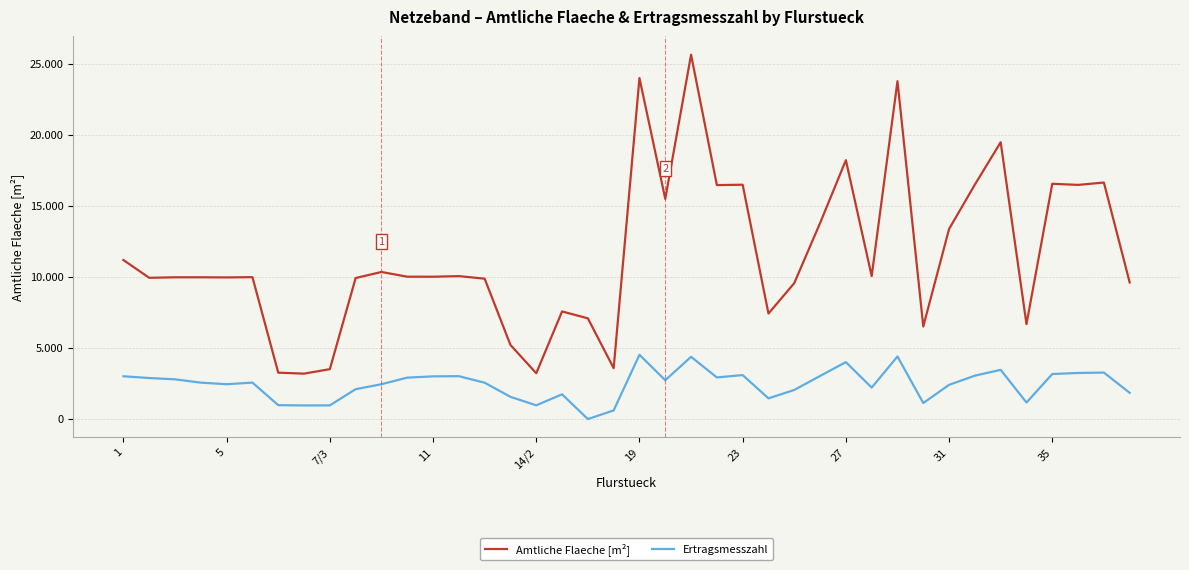

True or false: Ertragsmesszahl and Amtliche Flaeche [m²] cross at least once.

False